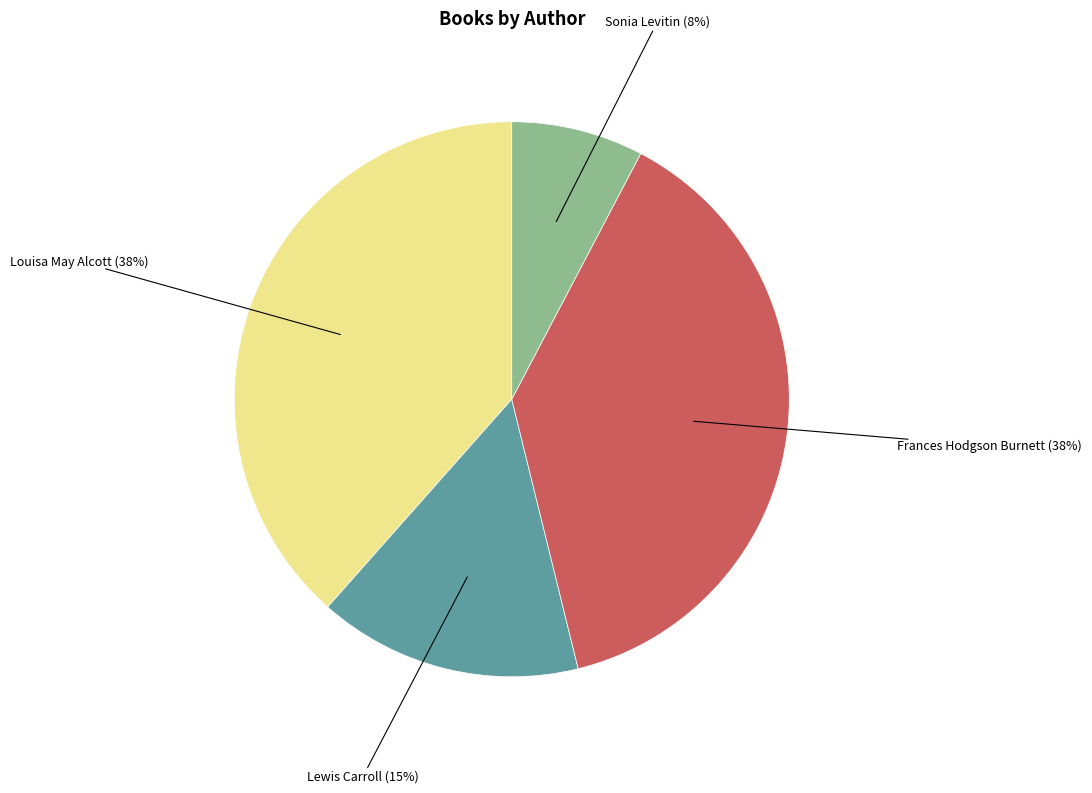

True or false: Sonia Levitin accounts for 8% of the total.

True